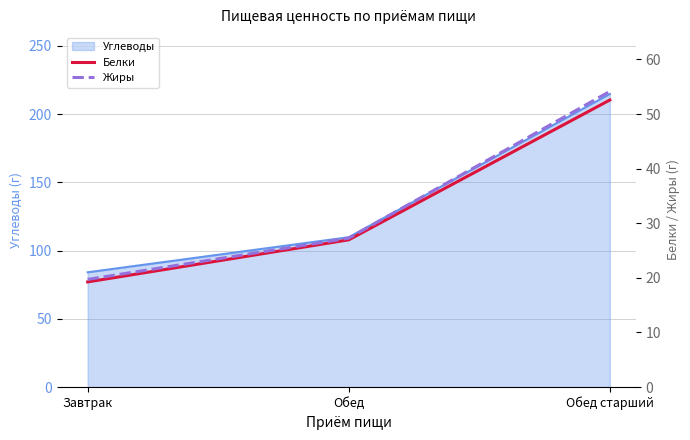

Is the value of Белки at Обед старший greater than the value of Жиры at Завтрак?

Yes